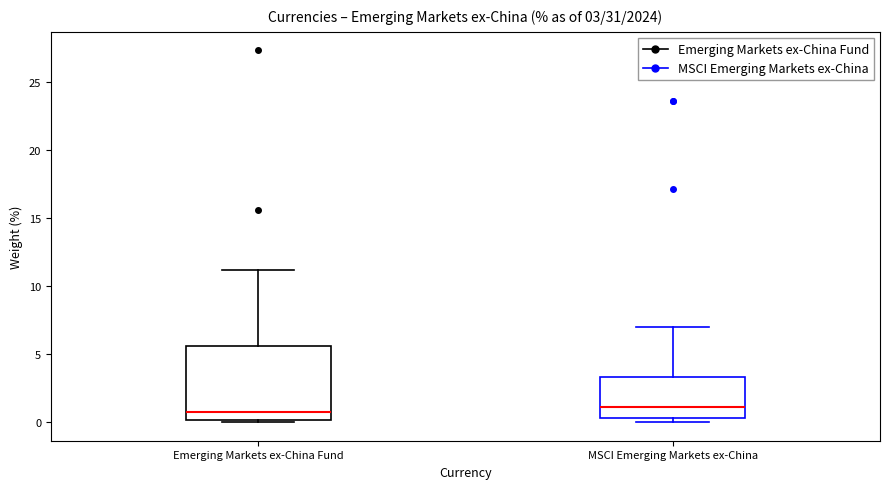

Which box is the tallest, from its lower edge to its upper edge?

Emerging Markets ex-China Fund